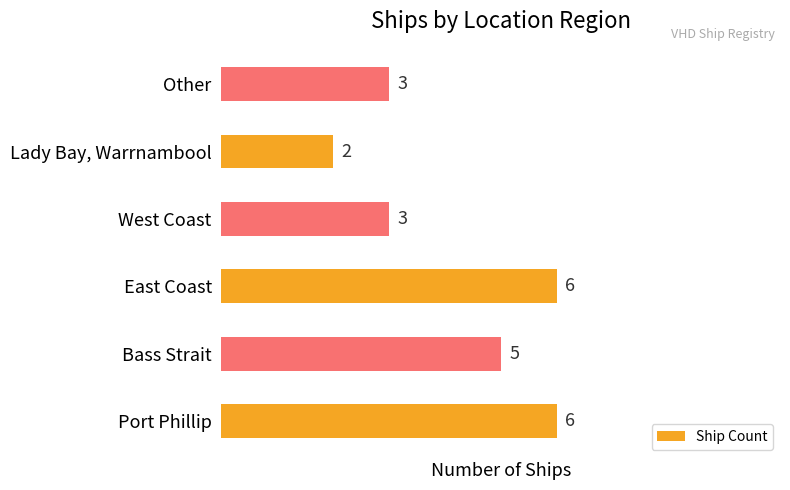

Is it true that the value at East Coast is 6?

True